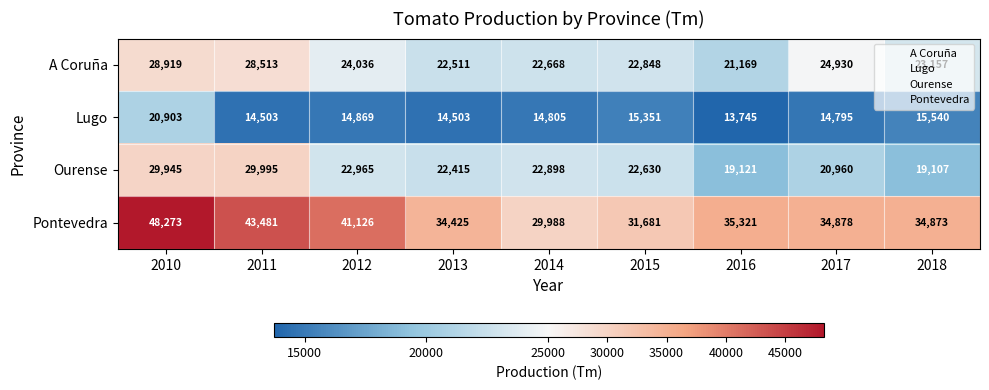

Count the number of categories in the chart.

9